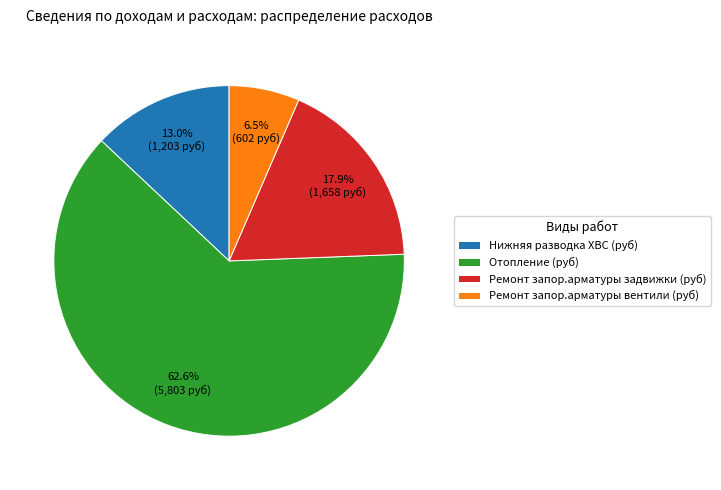

To the nearest percent, what is the difference between the largest and smallest slice percentages?

56%